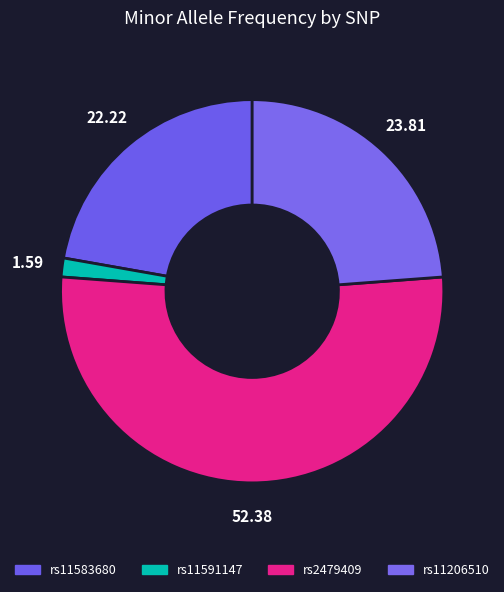

How many slices are in this pie chart?

4